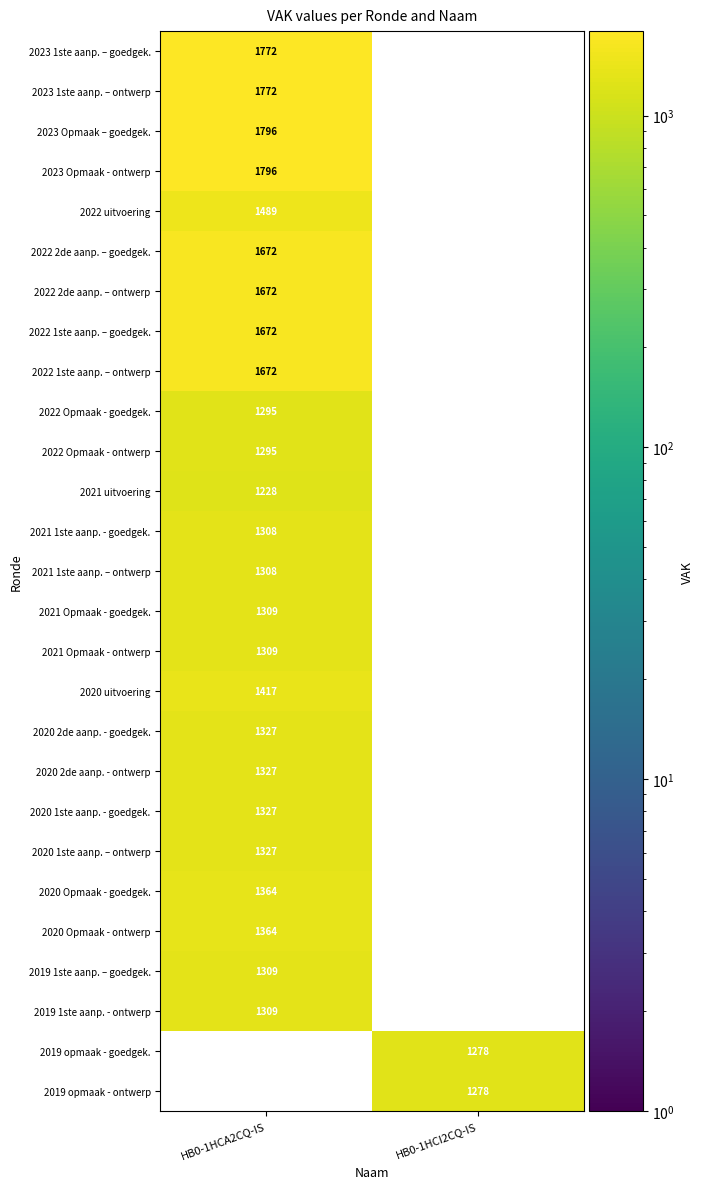

The 2020 Opmaak - ontwerp series shows 1364 at HB0-1HCA2CQ-IS. True or false?

True